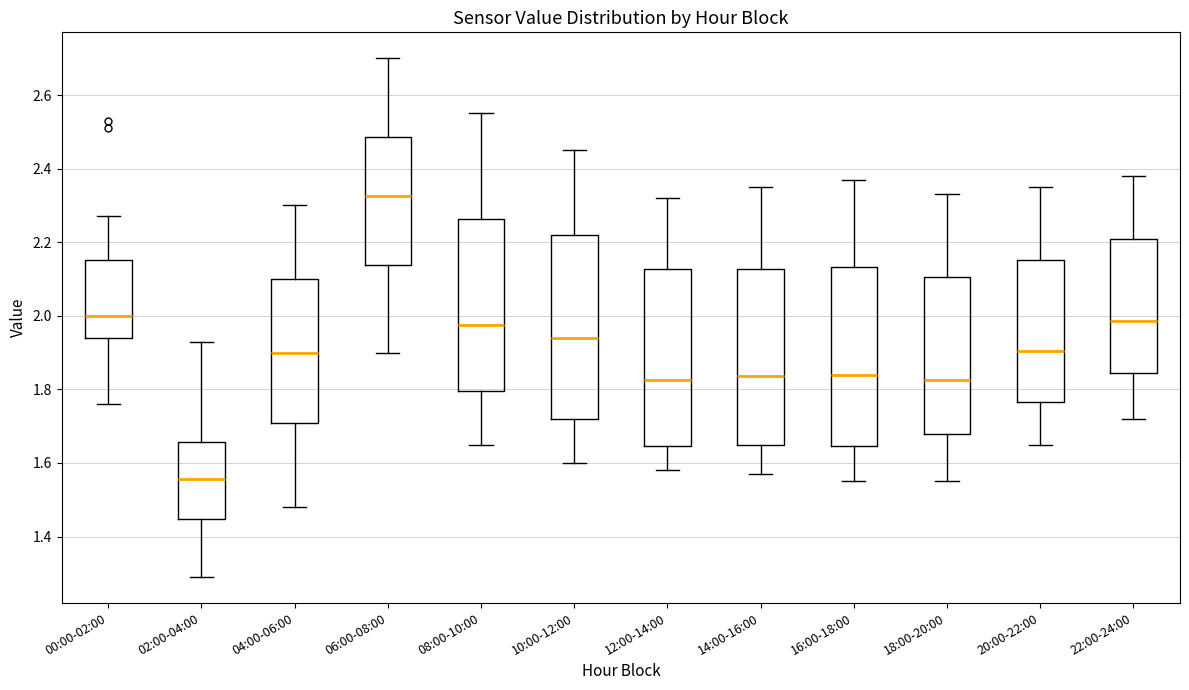

Reading left to right, transcribe this box plot: for each box, give where its median line is, the range the box spans, and where its two whiskers end, as read against the y-axis. The values are not printed on the chart, so give them approximately, as read against the axis.

00:00-02:00: median 2.00, box 1.94 to 2.16, whiskers 1.76 to 2.28
02:00-04:00: median 1.56, box 1.44 to 1.66, whiskers 1.30 to 1.94
04:00-06:00: median 1.90, box 1.70 to 2.10, whiskers 1.48 to 2.30
06:00-08:00: median 2.32, box 2.14 to 2.48, whiskers 1.90 to 2.70
08:00-10:00: median 1.98, box 1.80 to 2.26, whiskers 1.66 to 2.56
10:00-12:00: median 1.94, box 1.72 to 2.22, whiskers 1.60 to 2.46
12:00-14:00: median 1.82, box 1.64 to 2.12, whiskers 1.58 to 2.32
14:00-16:00: median 1.84, box 1.66 to 2.12, whiskers 1.58 to 2.36
16:00-18:00: median 1.84, box 1.64 to 2.14, whiskers 1.56 to 2.38
18:00-20:00: median 1.82, box 1.68 to 2.10, whiskers 1.56 to 2.34
20:00-22:00: median 1.90, box 1.76 to 2.16, whiskers 1.66 to 2.36
22:00-24:00: median 1.98, box 1.84 to 2.20, whiskers 1.72 to 2.38